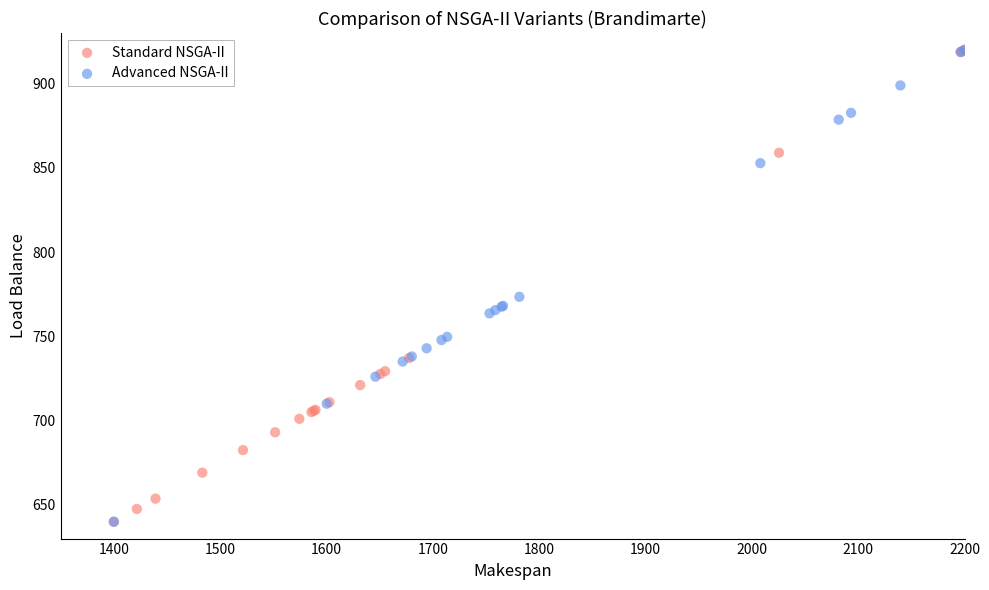

What are all the series names shown in the legend?

Standard NSGA-II, Advanced NSGA-II